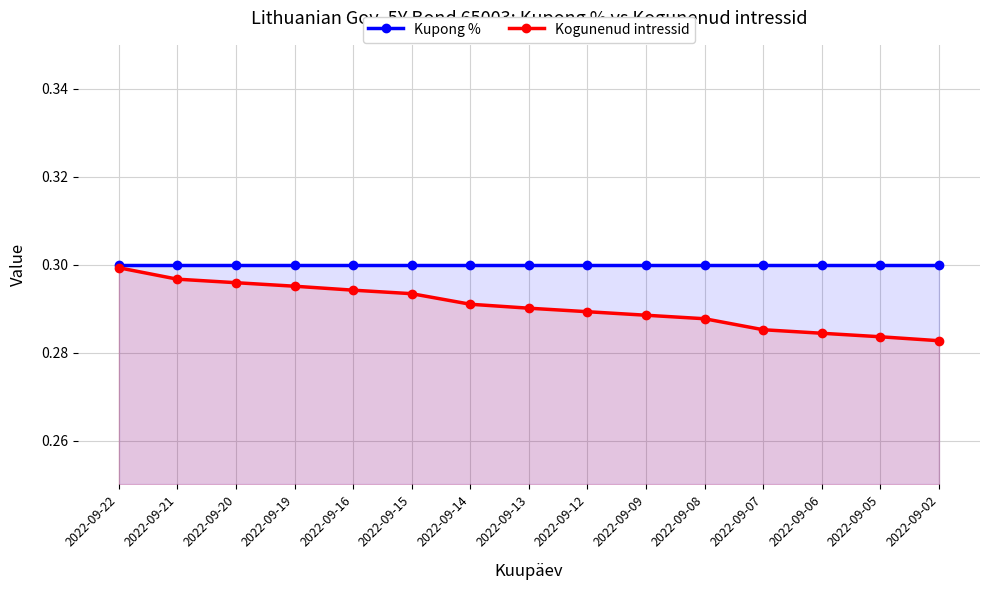

How many data points does each series have?

15